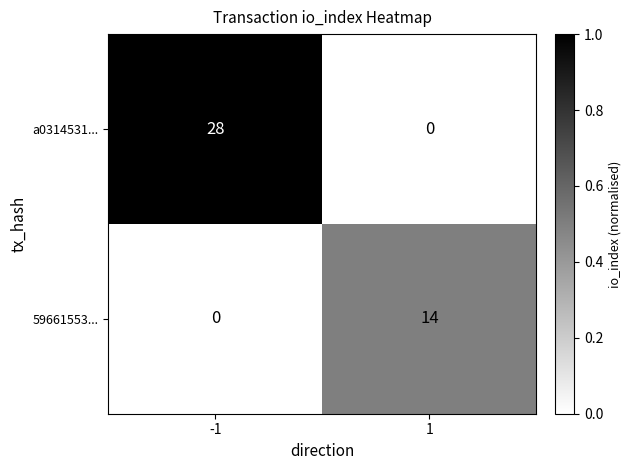

Reading left to right, what are all the values shown in this chart?

a0314531...: -1=28	1=0
59661553...: -1=0	1=14